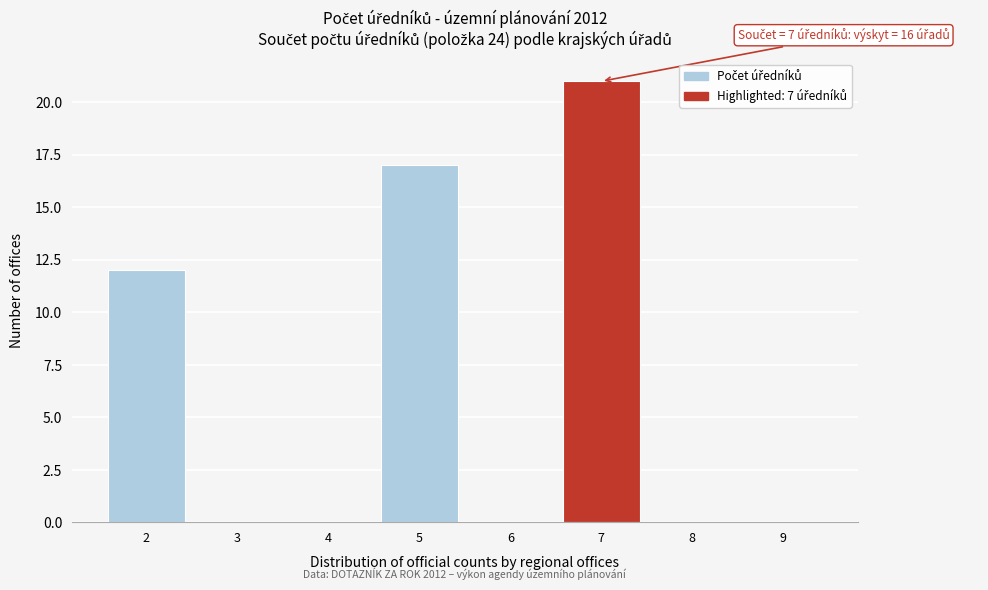

Reading left to right, what are all the values shown in this chart?

2=12	3=0	4=0	5=17	6=0	7=21	8=0	9=0